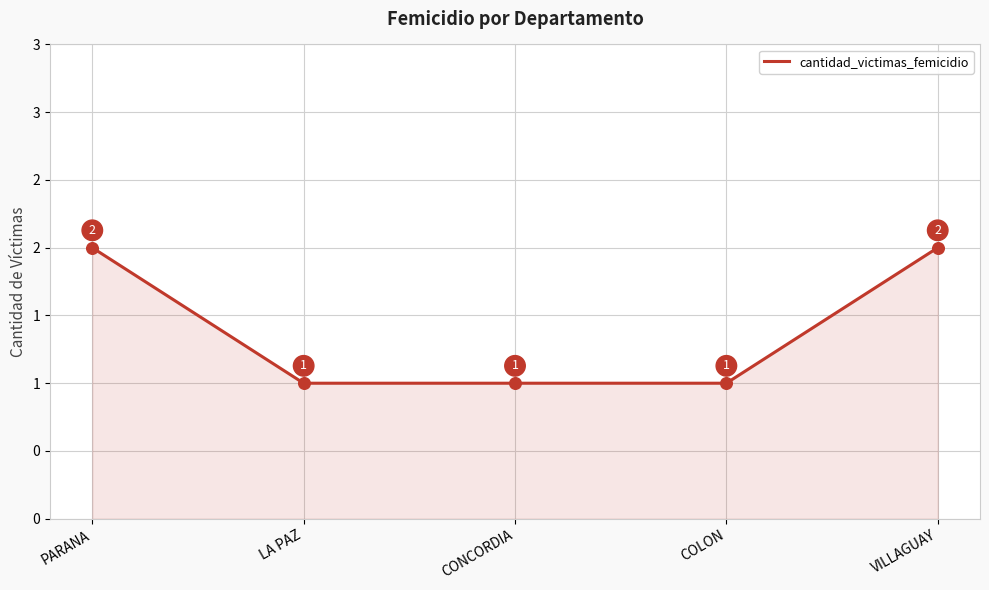

Between COLON and VILLAGUAY, which is larger?

VILLAGUAY